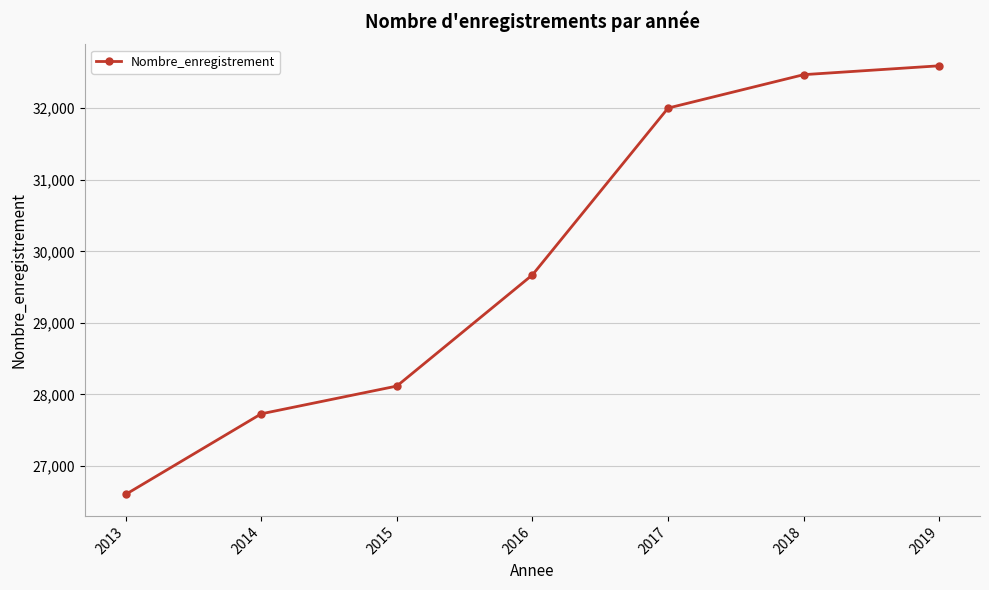

What is the approximate value at 2015, to the nearest 50?

28100